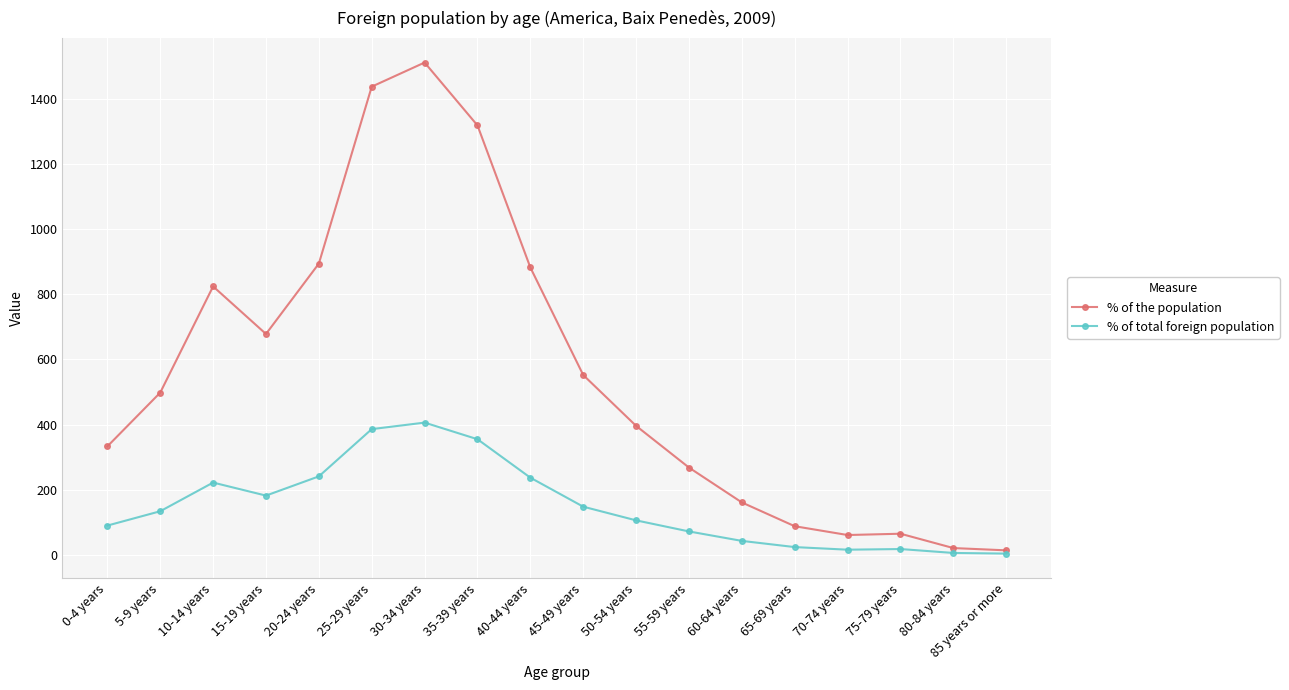

Which series has the widest spread of values?

% of the population